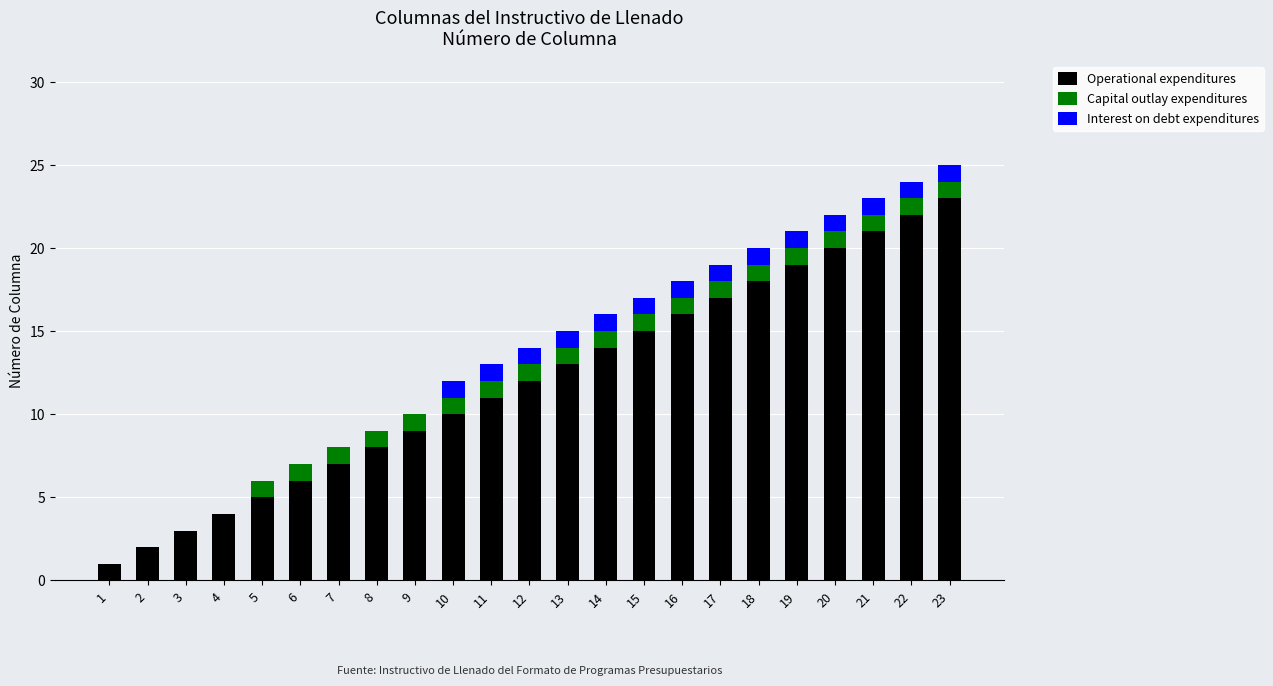

Are the bars horizontal?

No